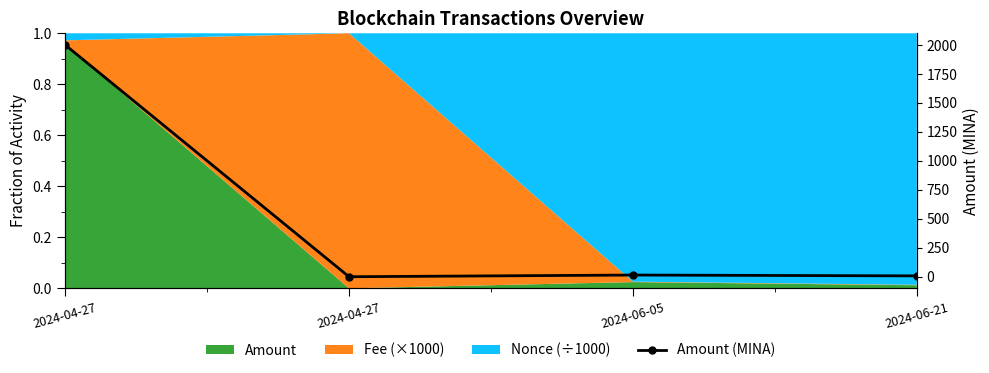

Does the chart have visible grid lines?

No